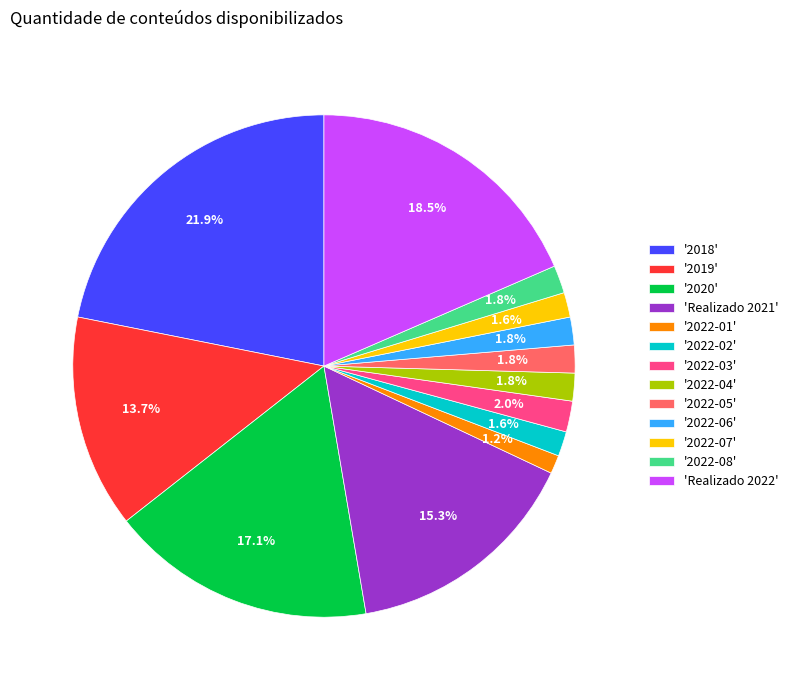

How much of the chart is everything except '2020'?

82.9%